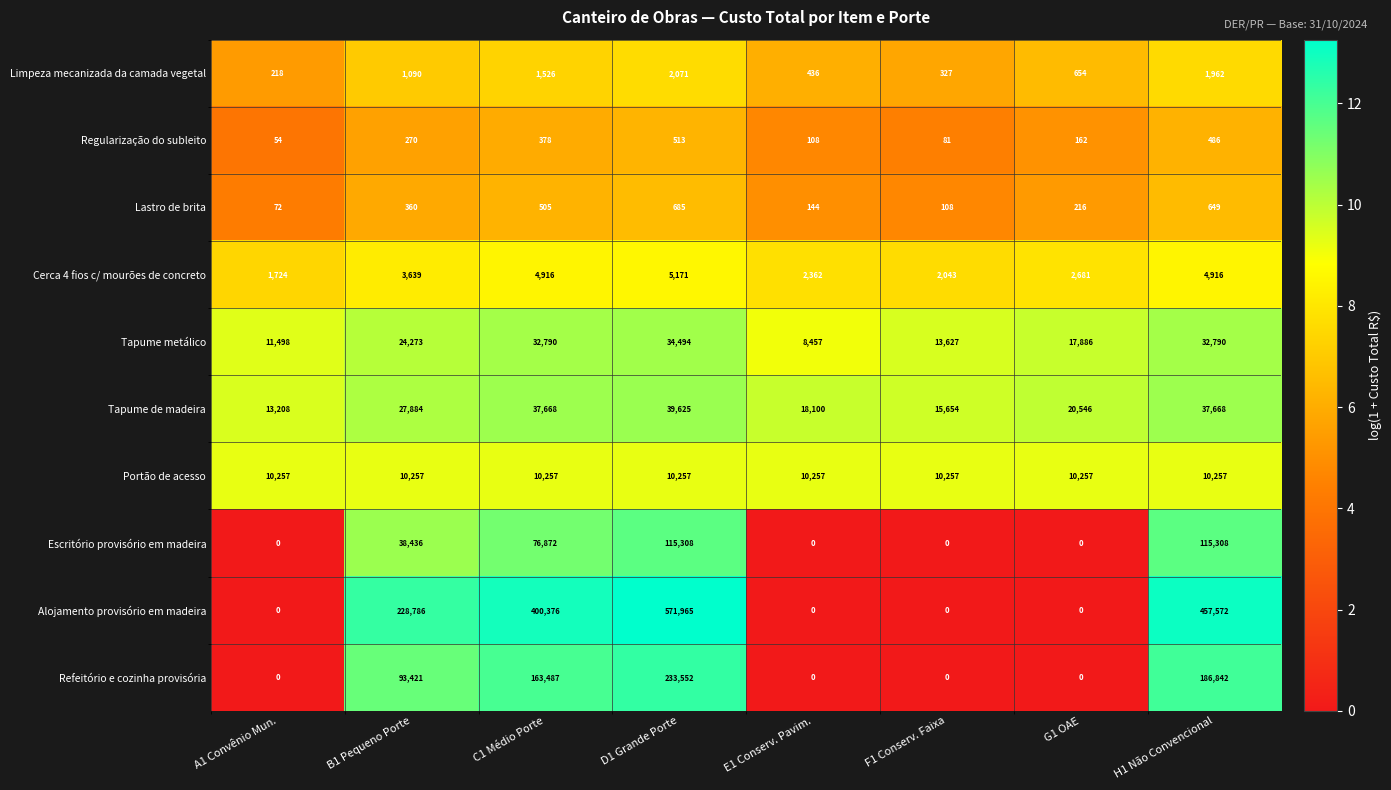

What is the total value across all series at D1 Grande Porte?

1013641